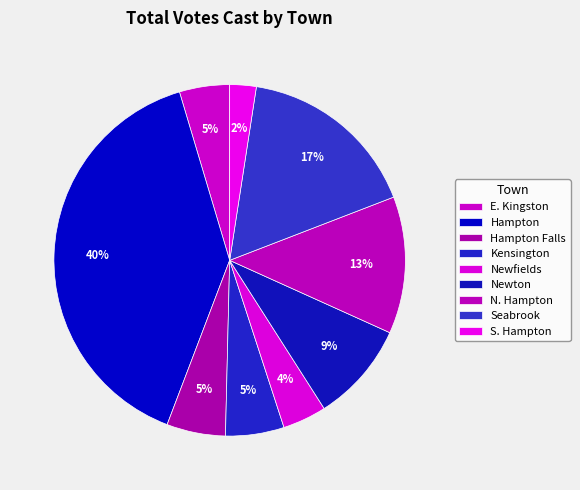

Is there any slice that represents more than half of the pie?

No